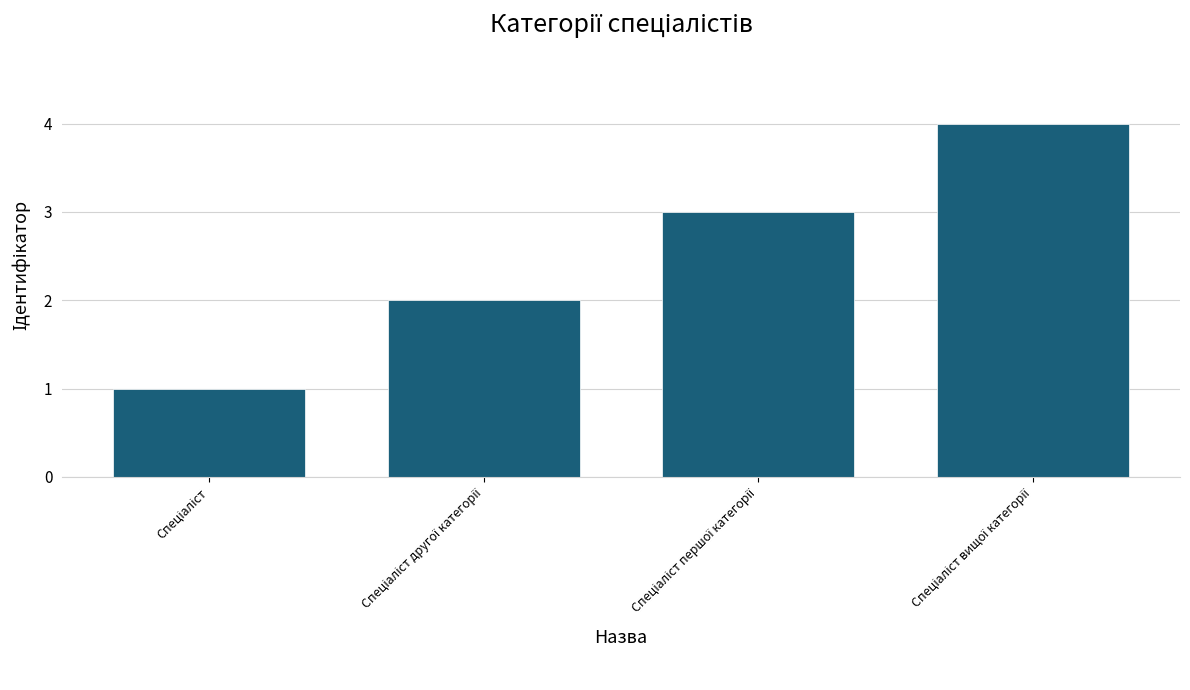

Reading right to left, list all the values displayed in this chart.

4	3	2	1